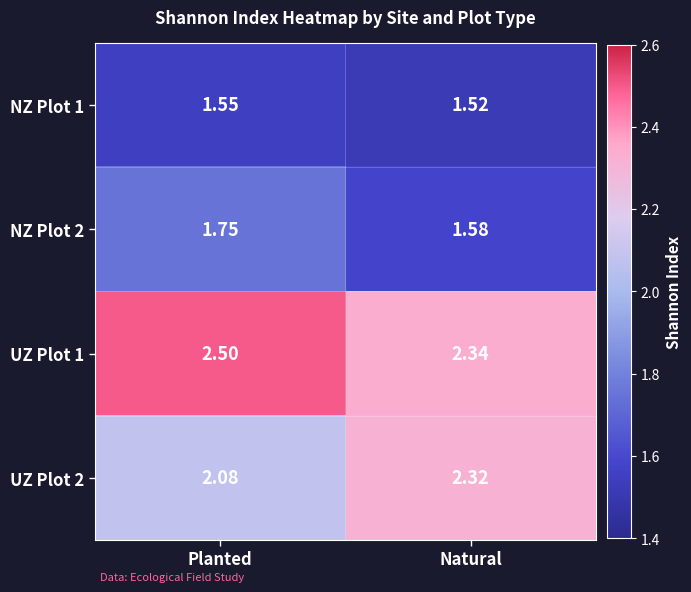

At which label does NZ Plot 1 reach its minimum?

Natural